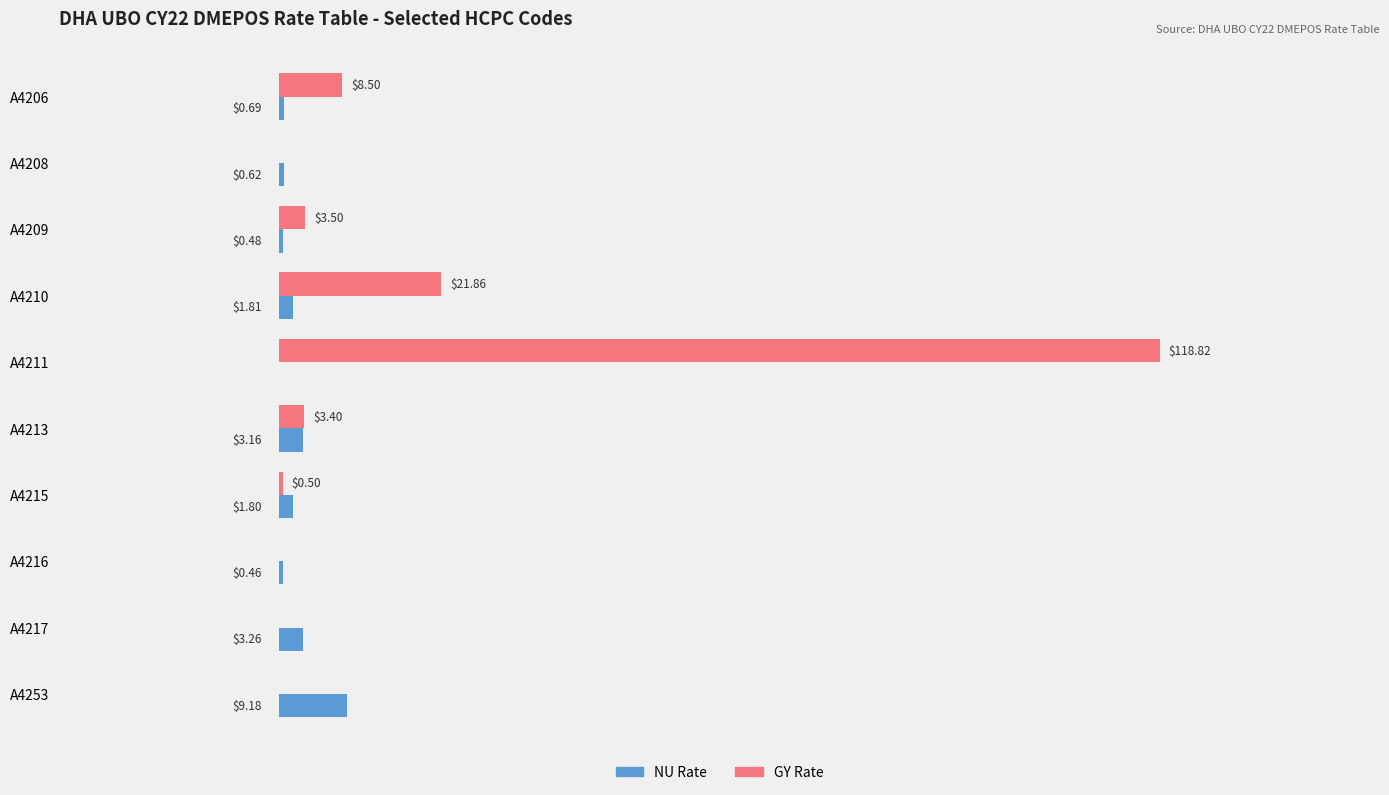

At which category is the sum across all series the highest?

A4211